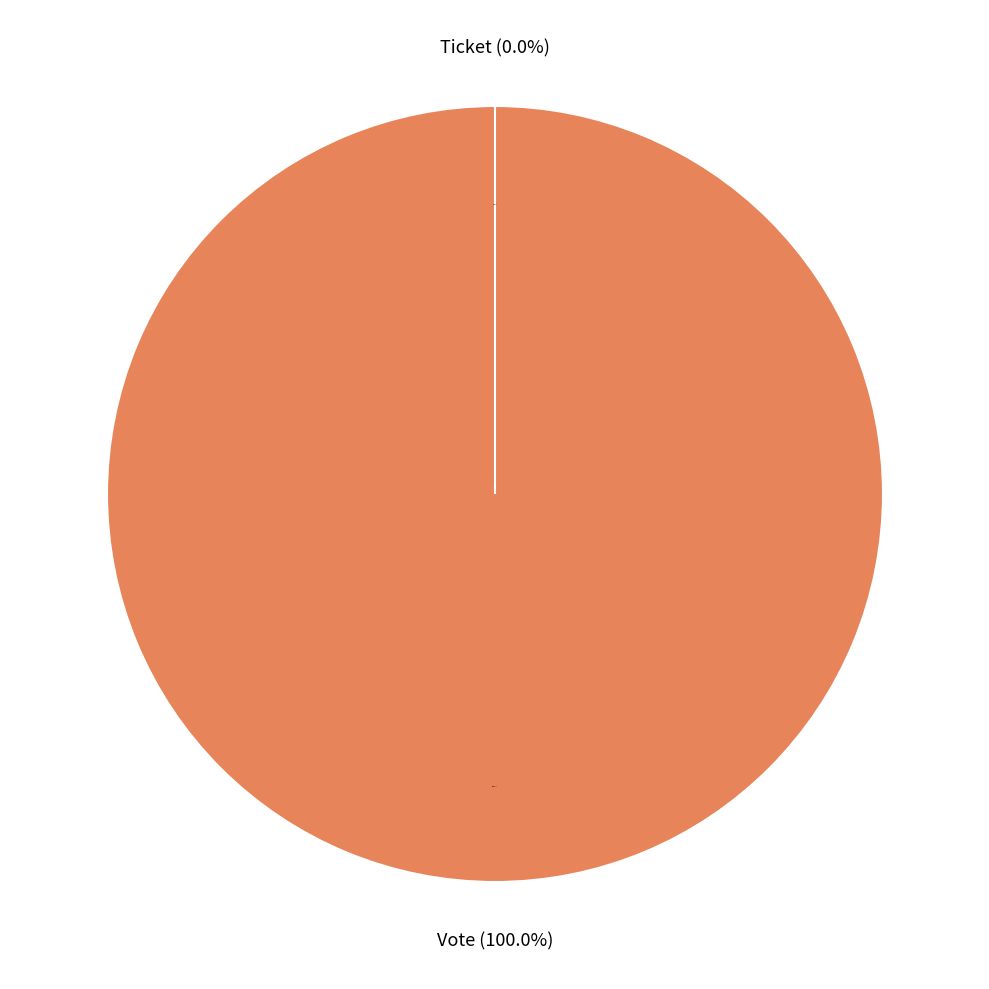

Count the number of slices in the pie.

2